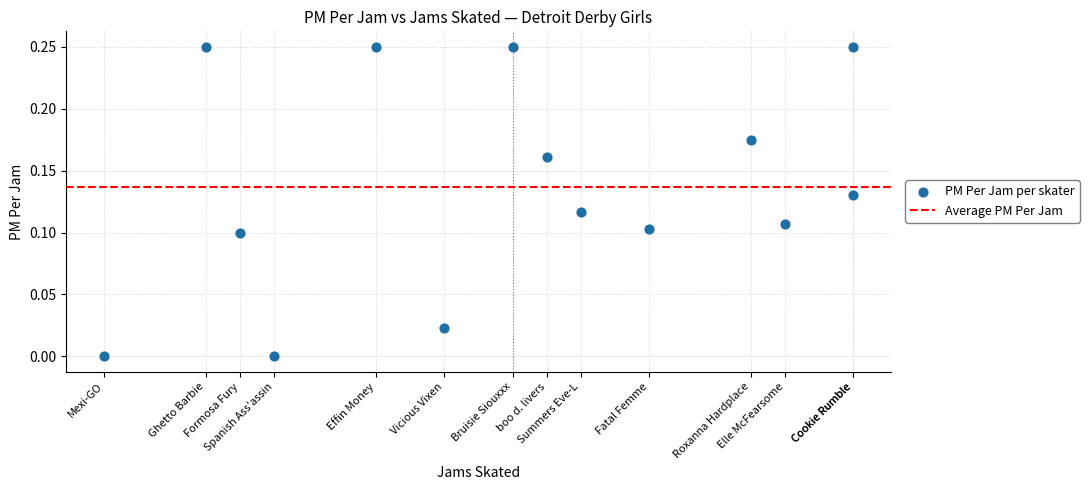

What is the range of X values (max minus min)?

22.0